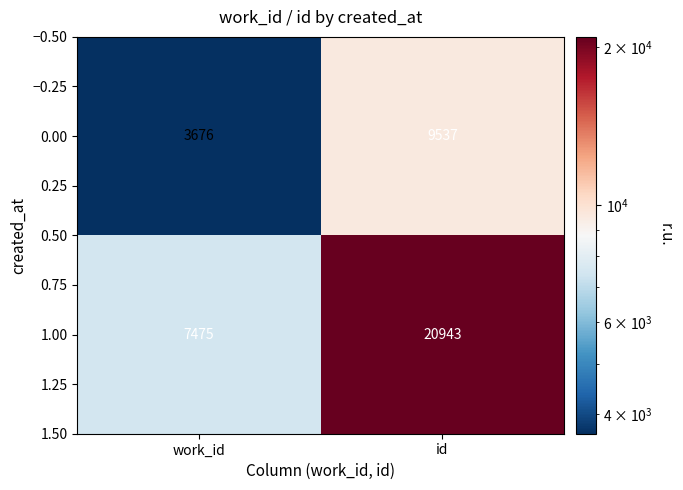

Where is 0.00 nearest to the value 6606?

work_id